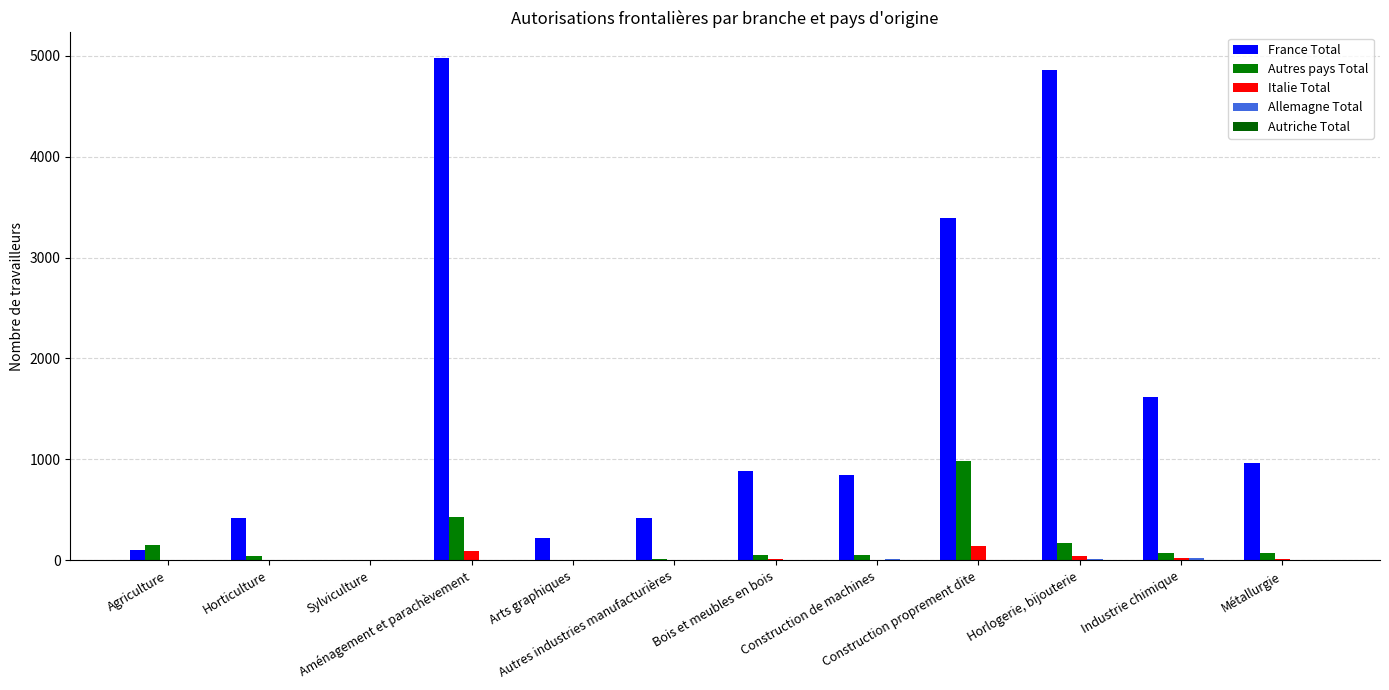

Which series has the largest total across all categories?

France Total